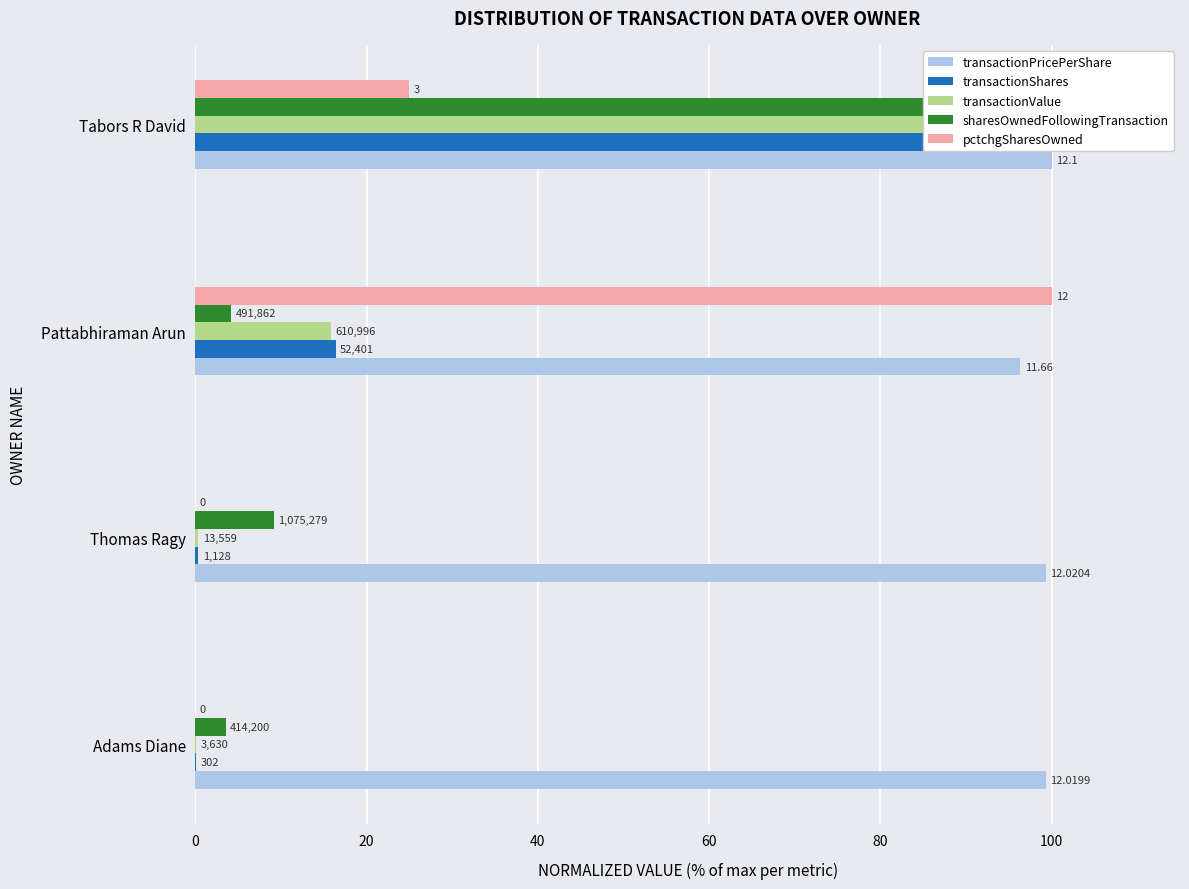

Is it true that transactionValue equals 0.1 at 0?

False